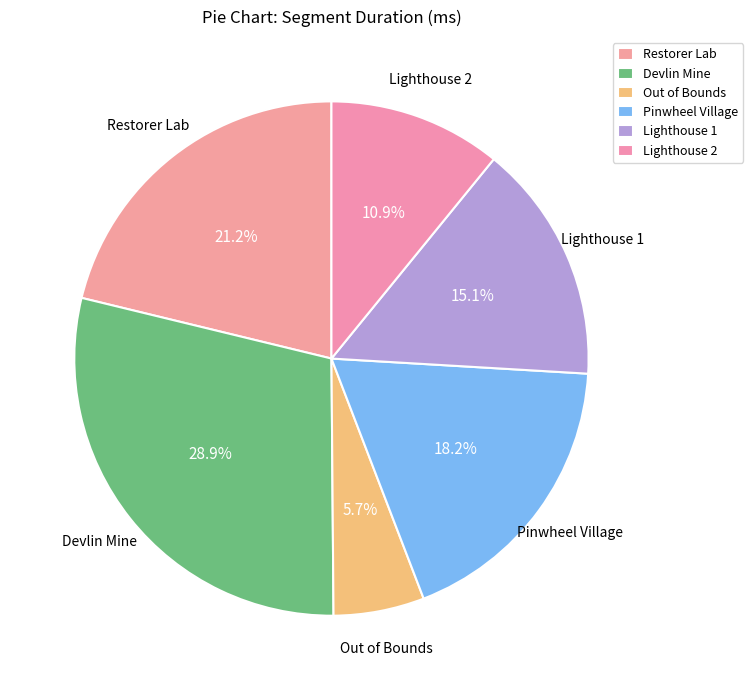

Is there any slice that represents more than half of the pie?

No